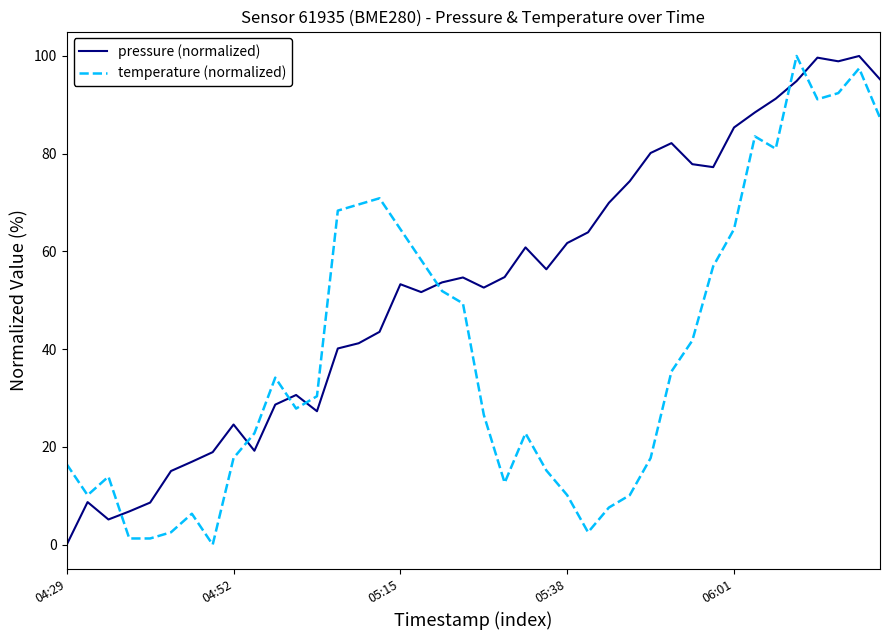

What are all the series names shown in the legend?

pressure (normalized), temperature (normalized)